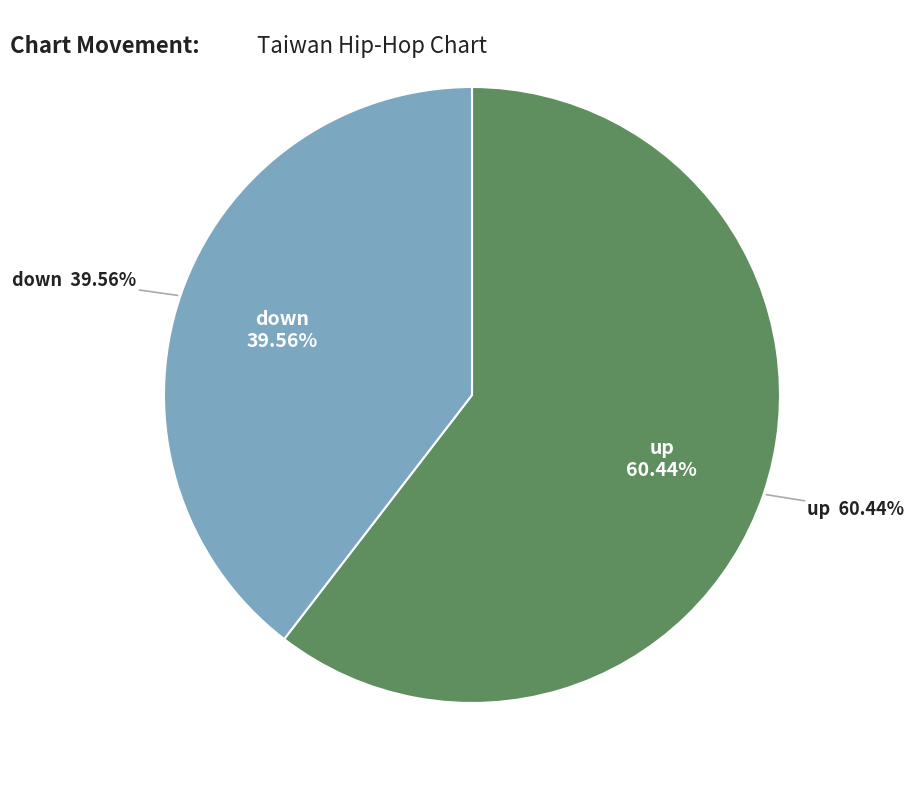

True or false: down accounts for 40% of the total.

True